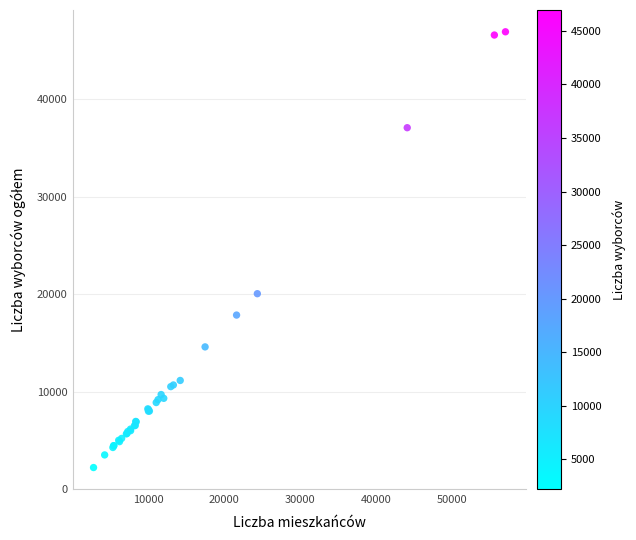

What Y value in the scatter plot is closest to 24581?

20062